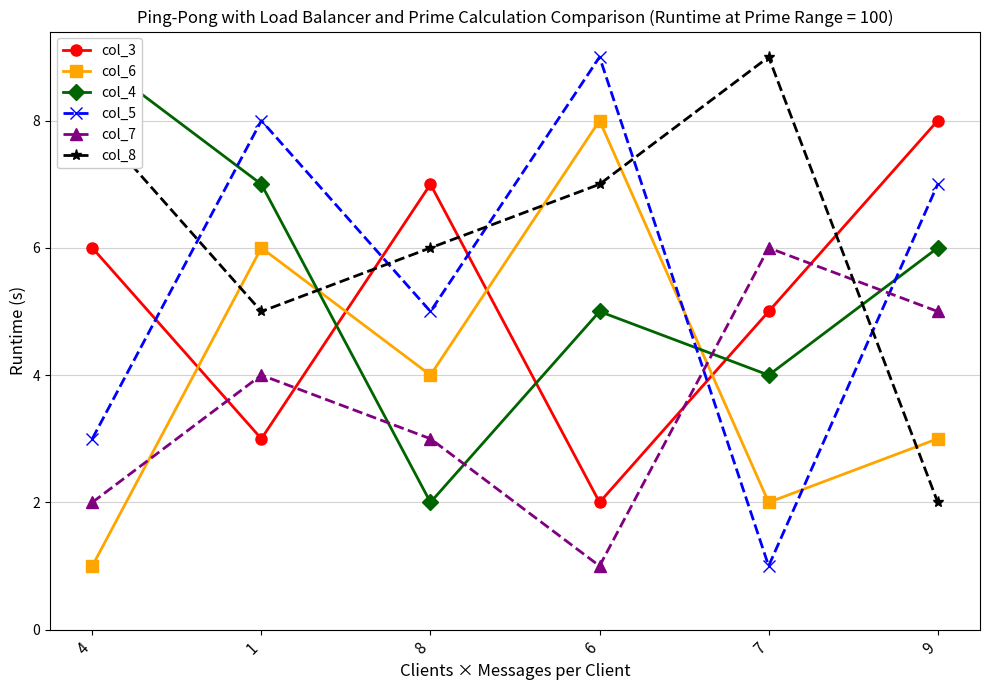

What is the approximate value of col_6 at 4?

1